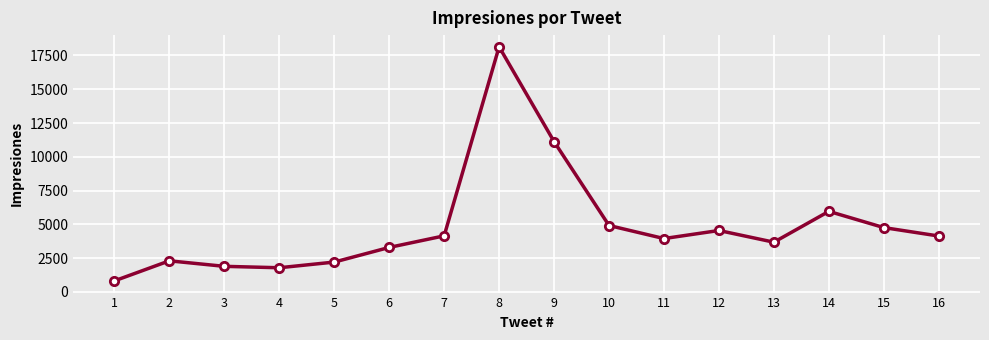

The chart shows a value of 813 at 1. True or false?

True